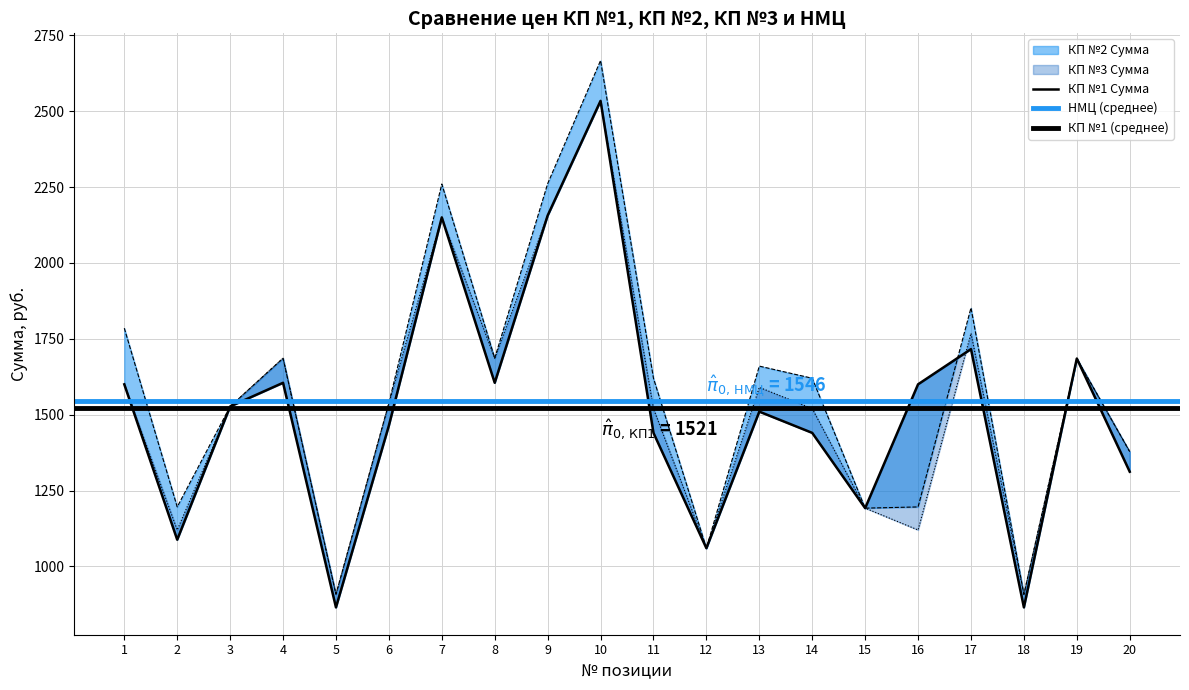

Where is the first local maximum for КП №3 Сумма?

4